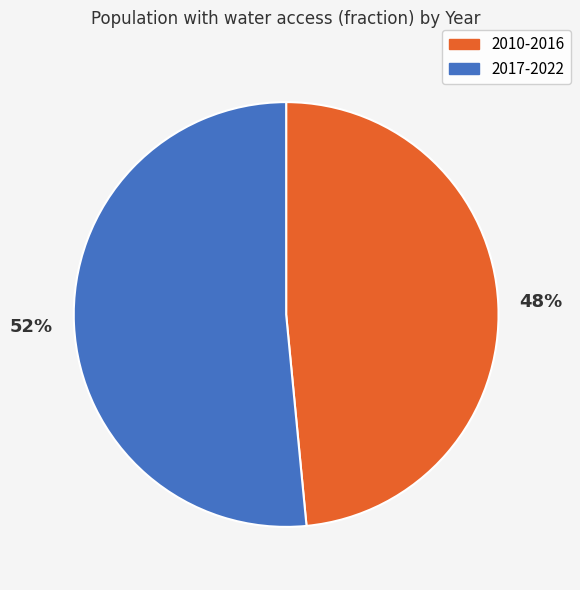

How many segments does this pie chart have?

2